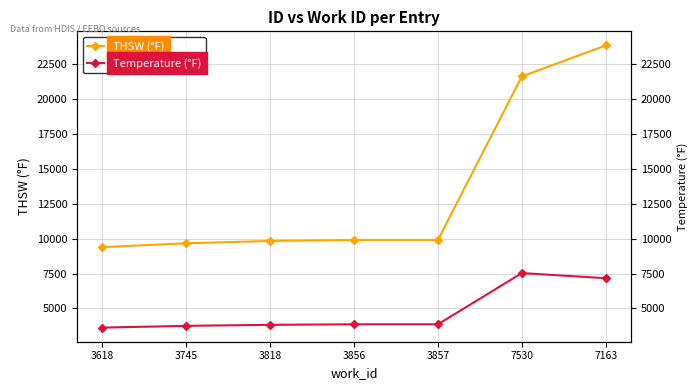

At 3856, list the series in order from largest to smallest.

THSW (°F), Temperature (°F)